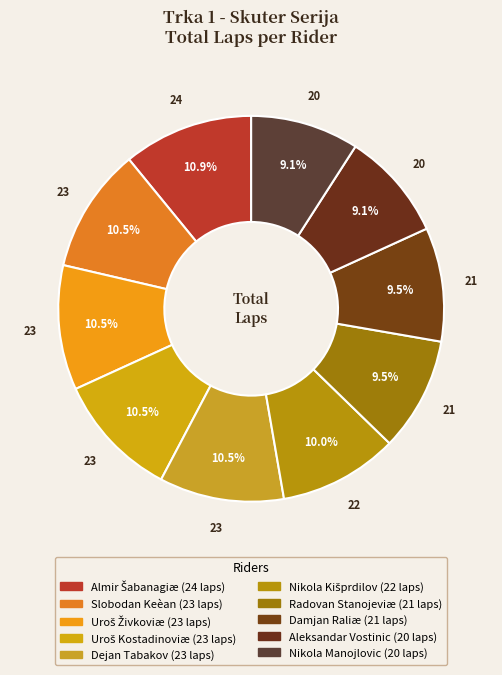

Which category has the smallest portion of the pie?

Aleksandar Vostinic